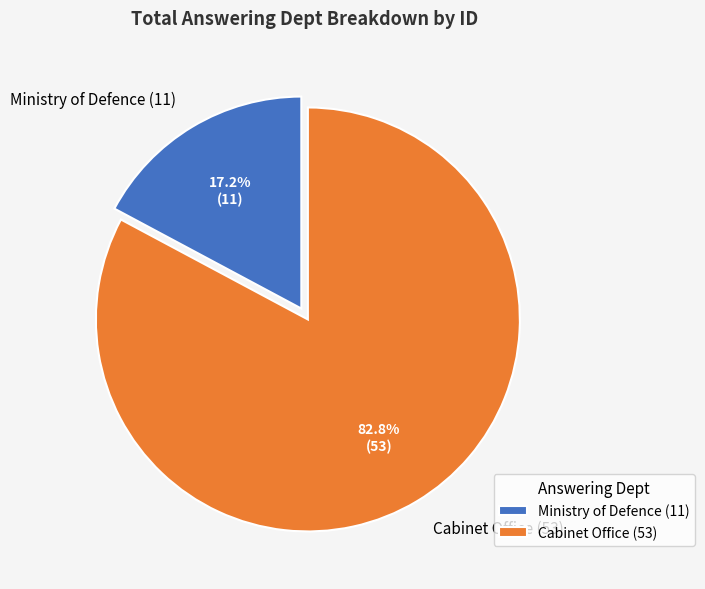

How many slices are in this pie chart?

2